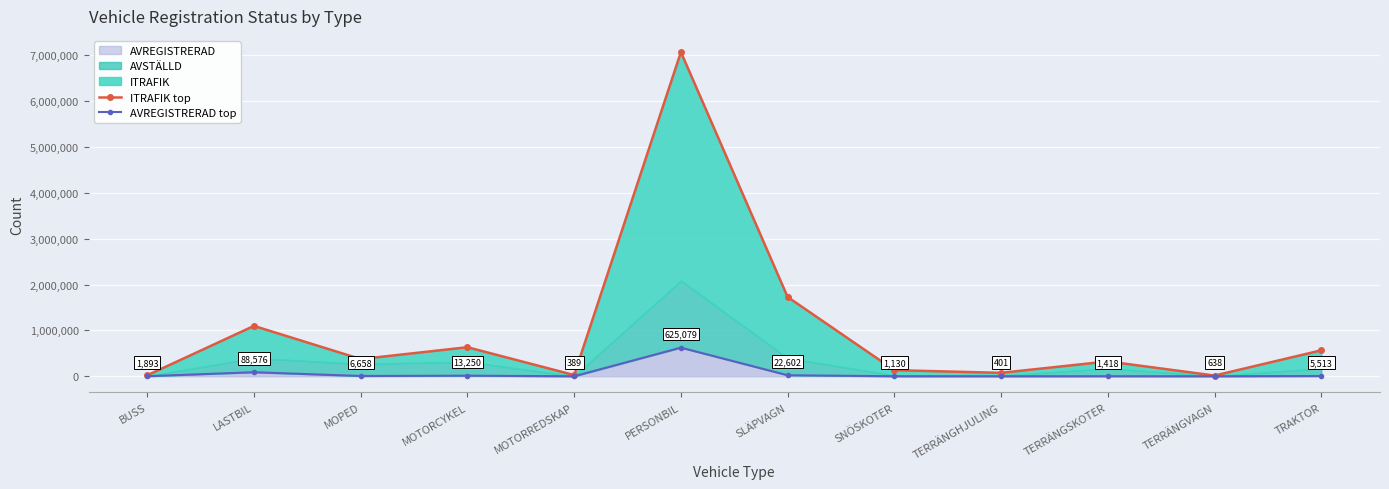

What is the sum of the AVREGISTRERAD top values at PERSONBIL and TRAKTOR?

630592